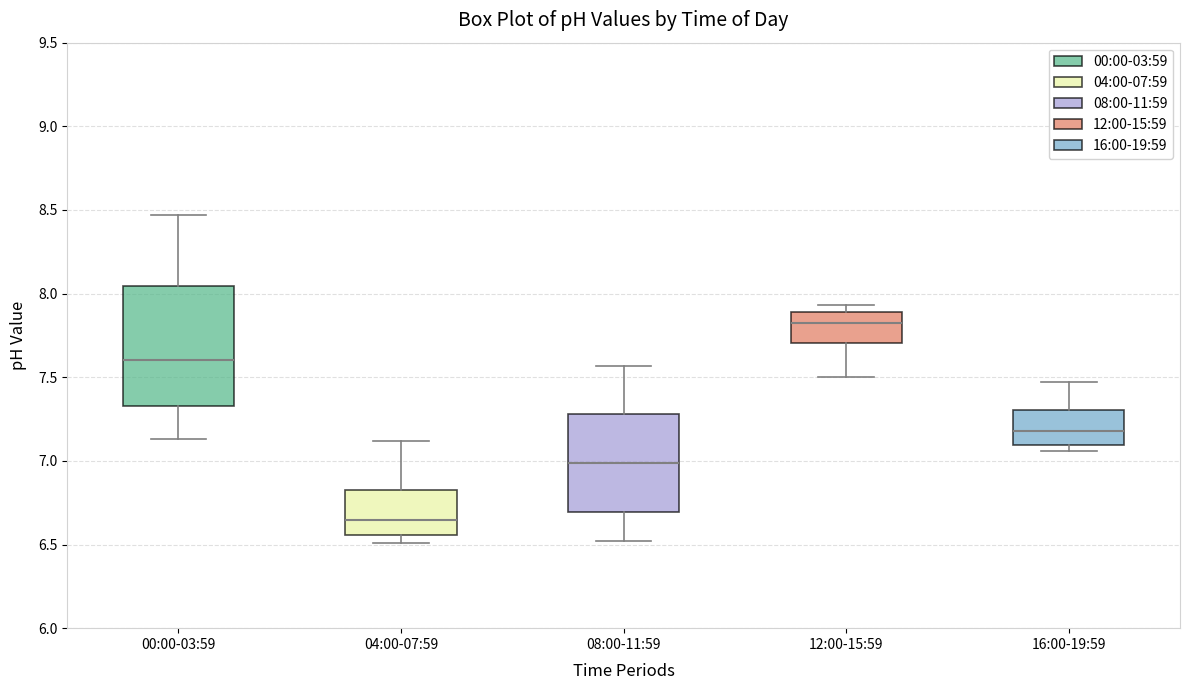

Reading left to right, transcribe this box plot: for each box, give where its median line is, the range the box spans, and where its two whiskers end, as read against the y-axis. The values are not printed on the chart, so give them approximately, as read against the axis.

00:00-03:59: median 7.60, box 7.35 to 8.05, whiskers 7.15 to 8.45
04:00-07:59: median 6.65, box 6.55 to 6.85, whiskers 6.50 to 7.10
08:00-11:59: median 7.00, box 6.70 to 7.30, whiskers 6.50 to 7.55
12:00-15:59: median 7.85, box 7.70 to 7.90, whiskers 7.50 to 7.95
16:00-19:59: median 7.20, box 7.10 to 7.30, whiskers 7.05 to 7.45